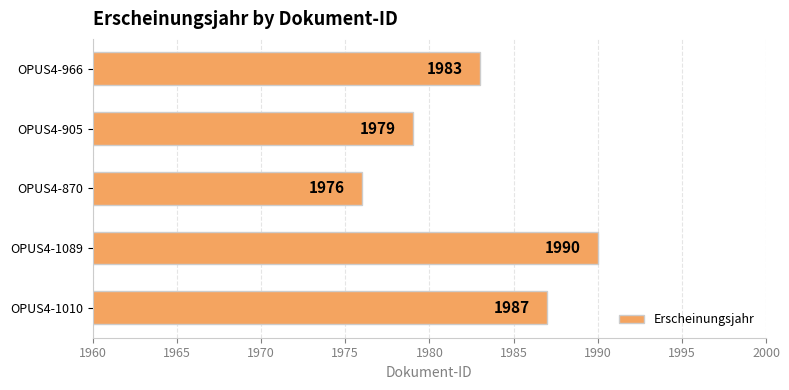

List the labels in order of value, smallest first.

OPUS4-870, OPUS4-905, OPUS4-966, OPUS4-1010, OPUS4-1089